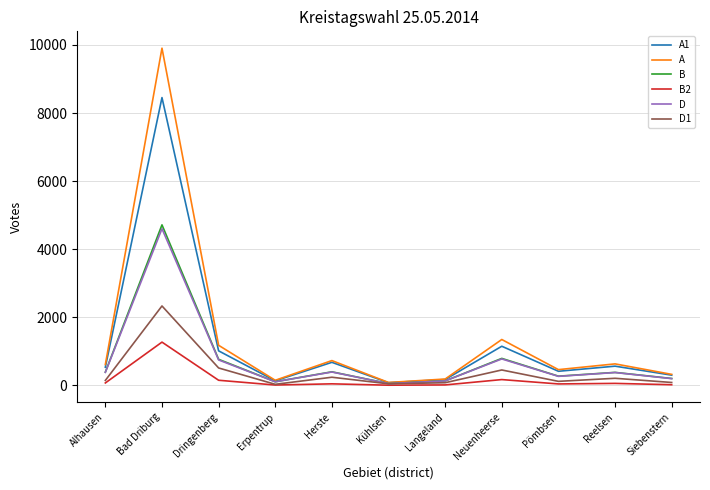

What is the minimum value shown in the chart?

6